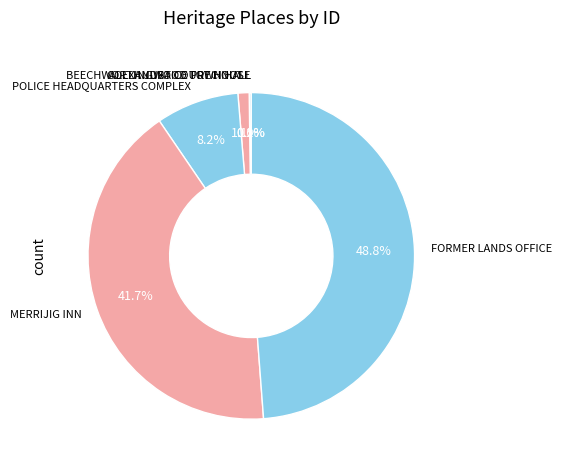

To the nearest percent, what is the average slice percentage?

17%